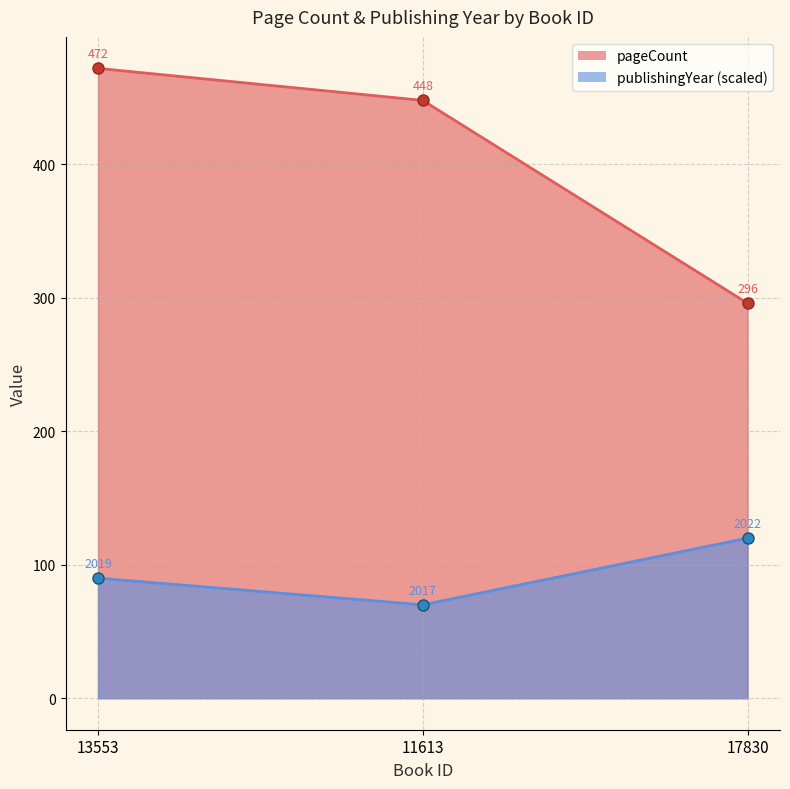

The publishingYear series shows 94 at 11613. True or false?

False